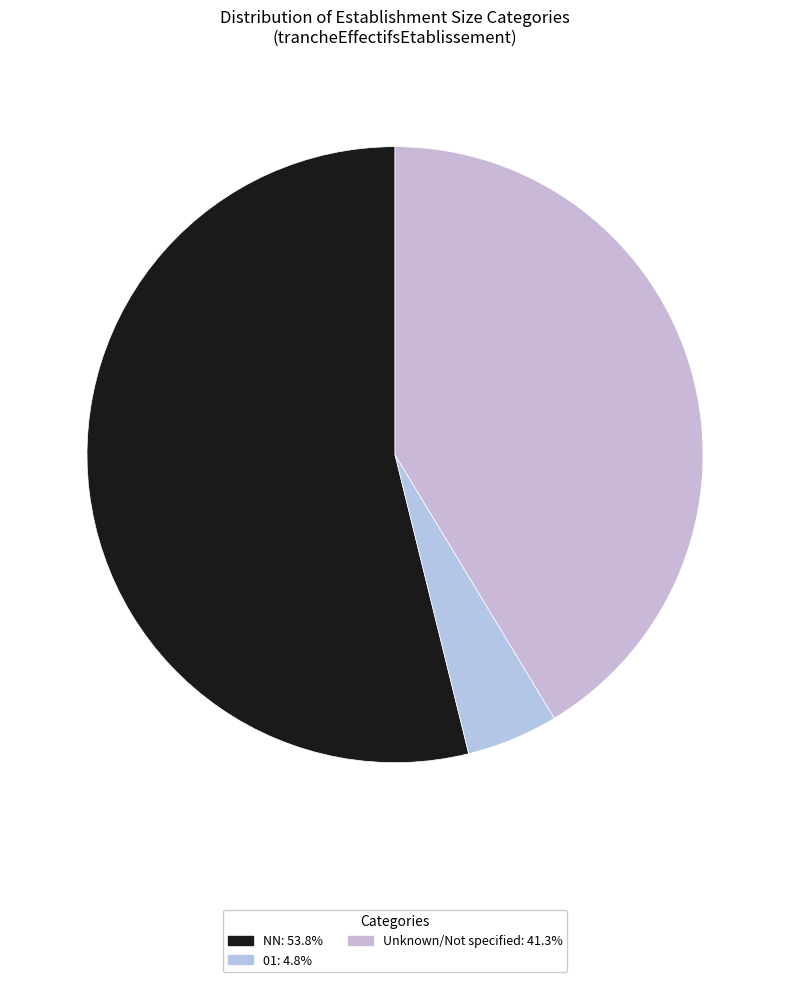

What is the largest slice in the pie chart?

NN